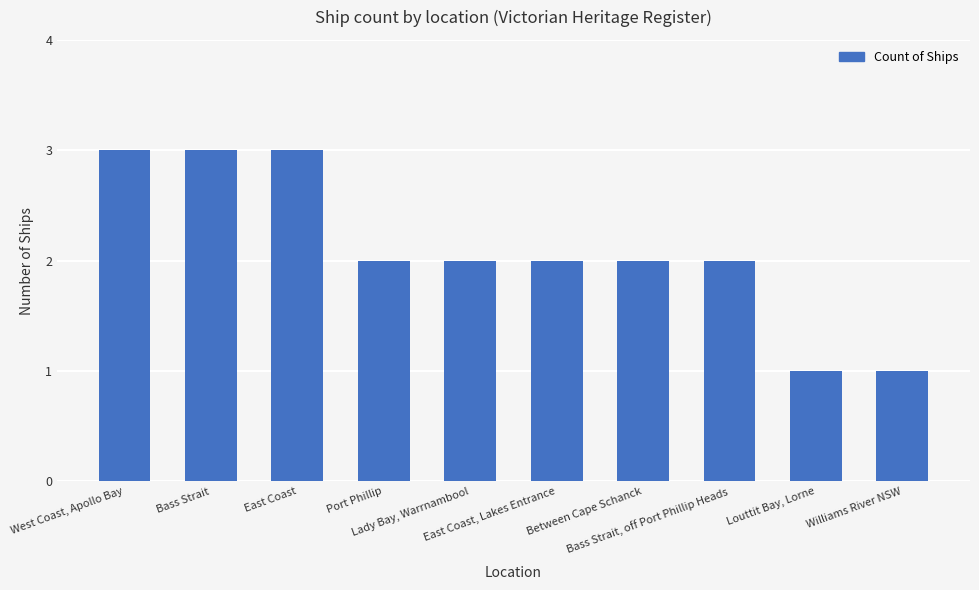

What is the sum of all values?

21